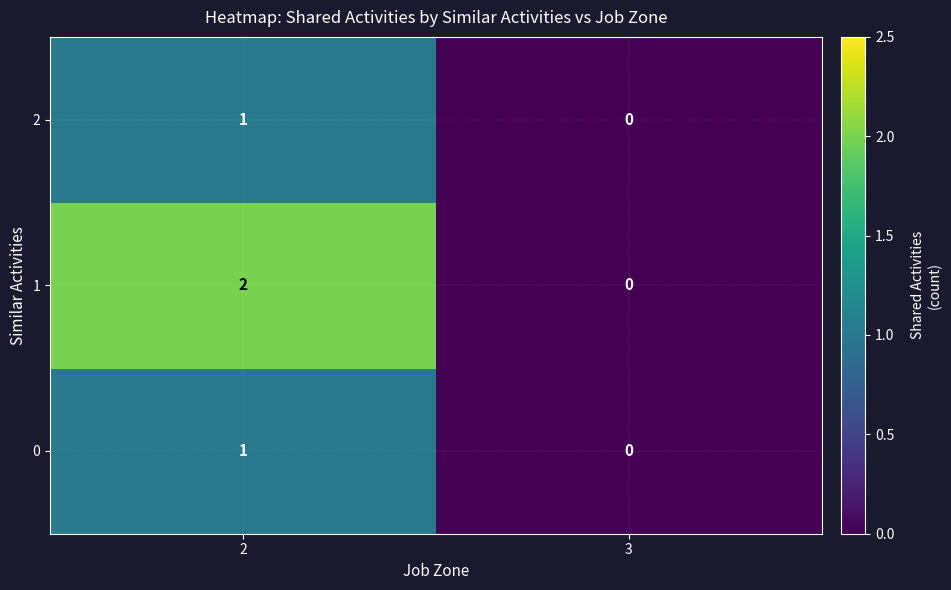

Is the value of 1 at 3 greater than the value of 2 at 2?

No